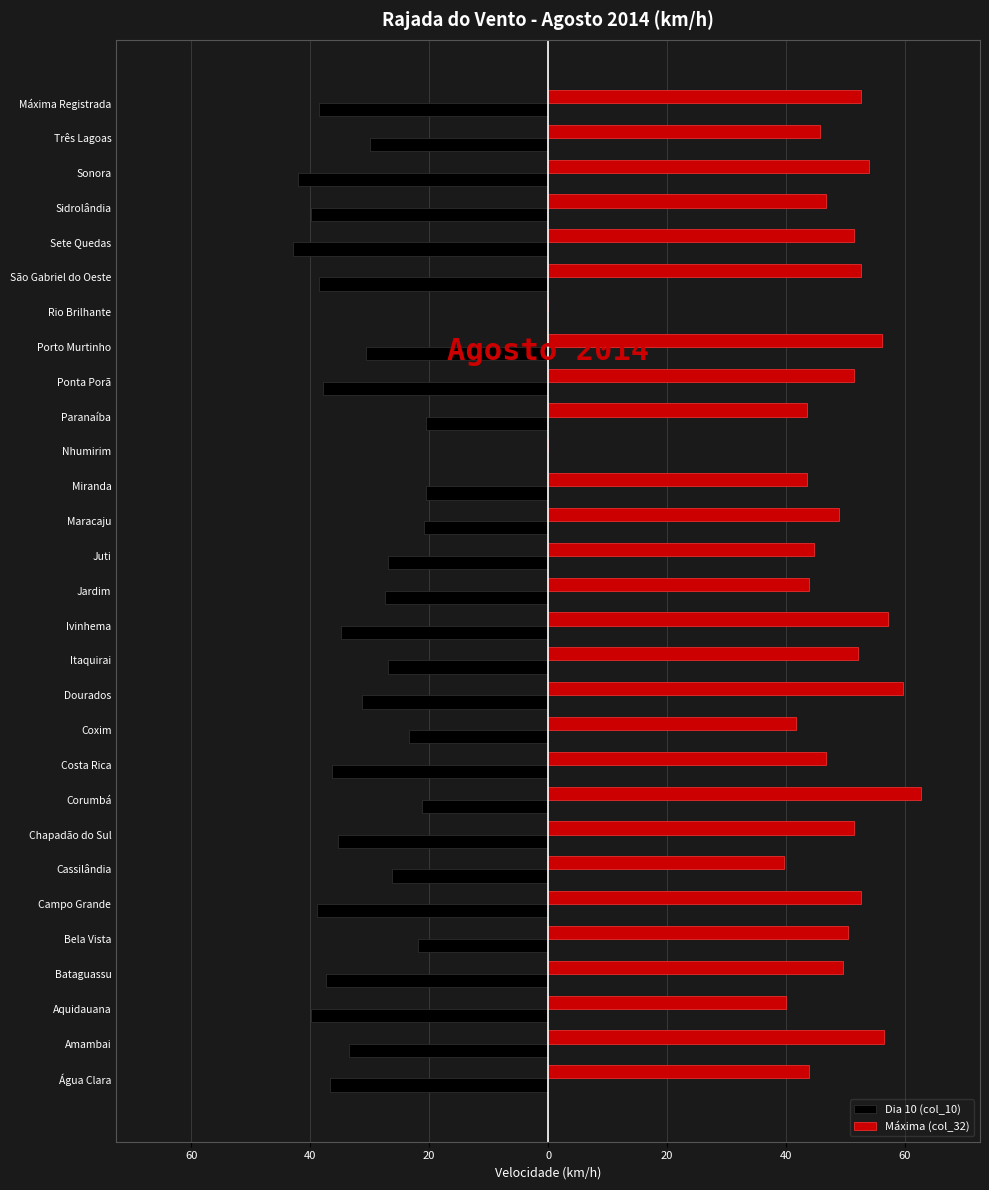

What is the sum of all Máxima (col_32) values?

1339.9